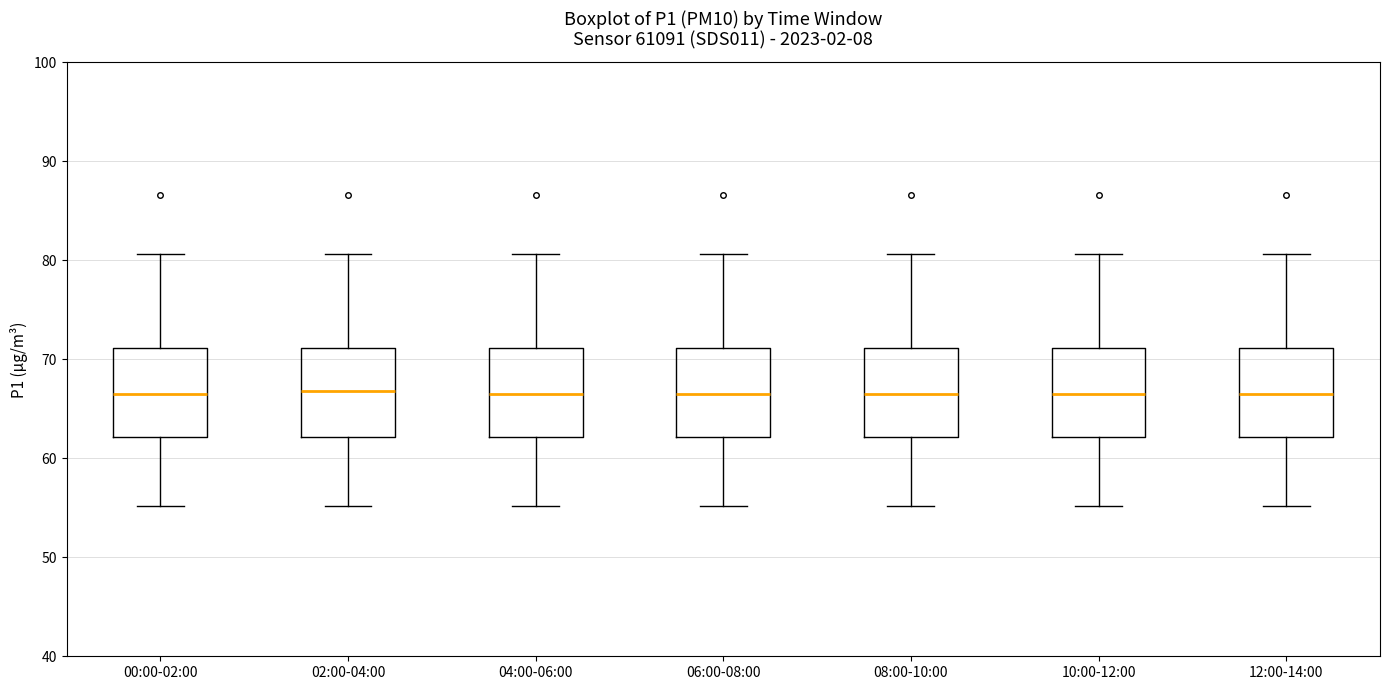

Reading left to right, read every box against the y-axis: the position of its median line, the range the box covers, and the ends of its whiskers. The values are not printed on the chart, so give them approximately, as read against the axis.

00:00-02:00: median 66, box 62 to 71, whiskers 55 to 81
02:00-04:00: median 67, box 62 to 71, whiskers 55 to 81
04:00-06:00: median 66, box 62 to 71, whiskers 55 to 81
06:00-08:00: median 66, box 62 to 71, whiskers 55 to 81
08:00-10:00: median 66, box 62 to 71, whiskers 55 to 81
10:00-12:00: median 66, box 62 to 71, whiskers 55 to 81
12:00-14:00: median 66, box 62 to 71, whiskers 55 to 81